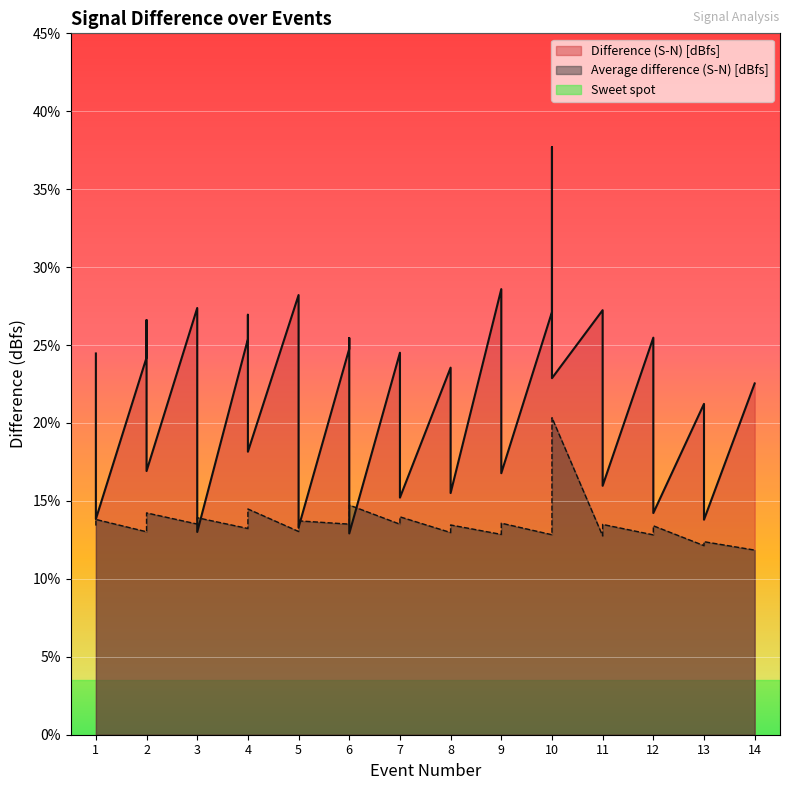

What is the greatest value displayed?

37.7